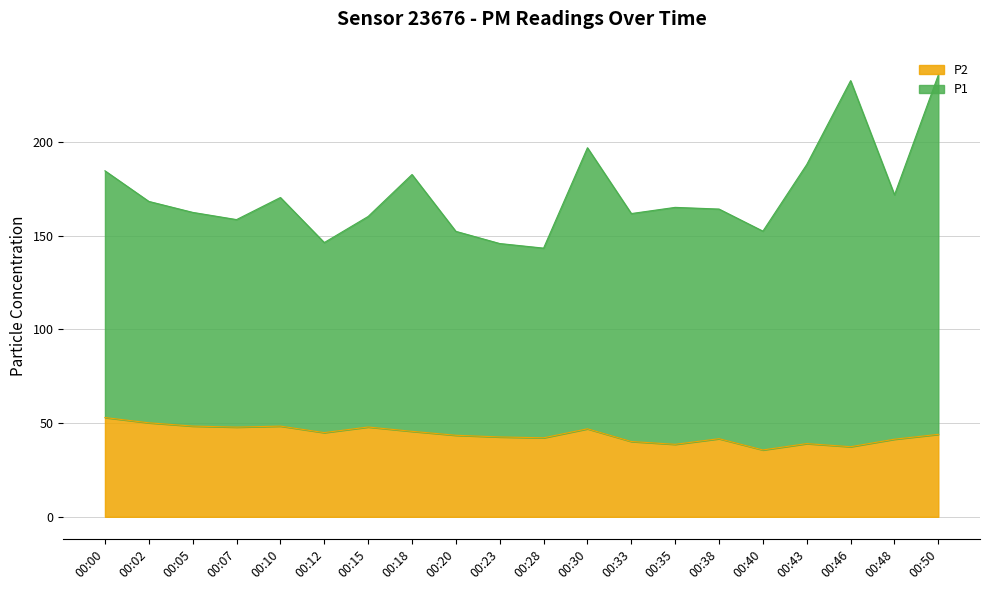

Is the value of P2 at 00:05 greater than the value of P1 at 00:33?

No